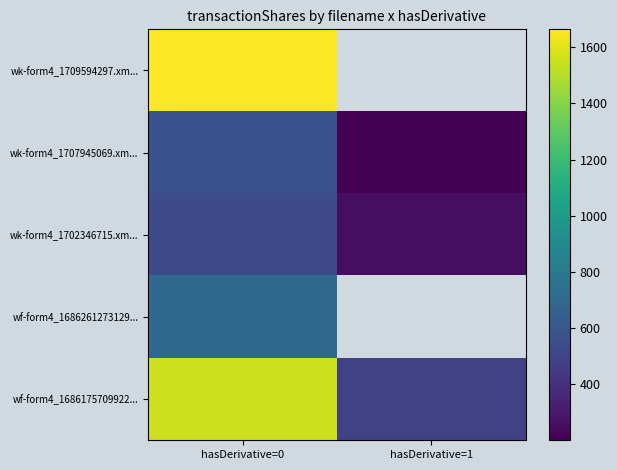

What is the approximate value of wk-form4_1702346715.xm... at hasDerivative=0?

537.0